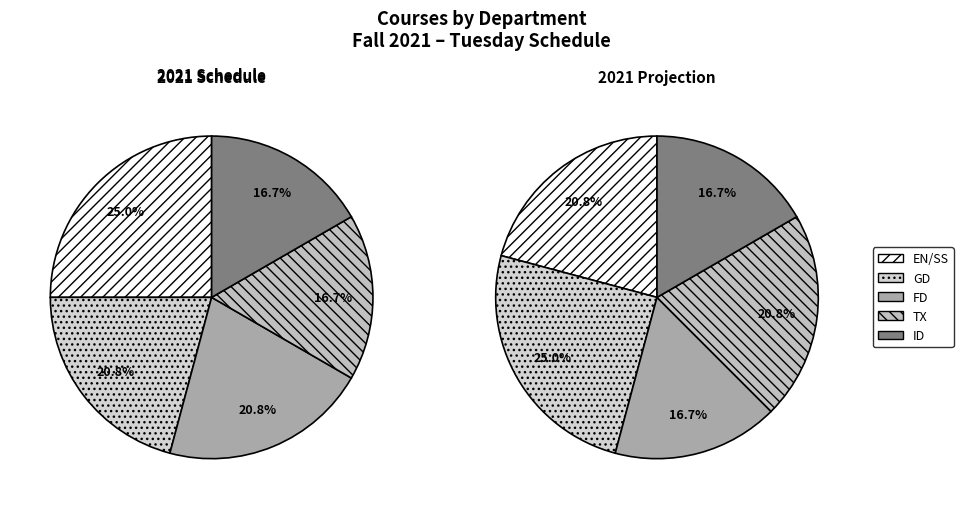

What is the ratio of the value at EN/SS to the value at ID?

1.5